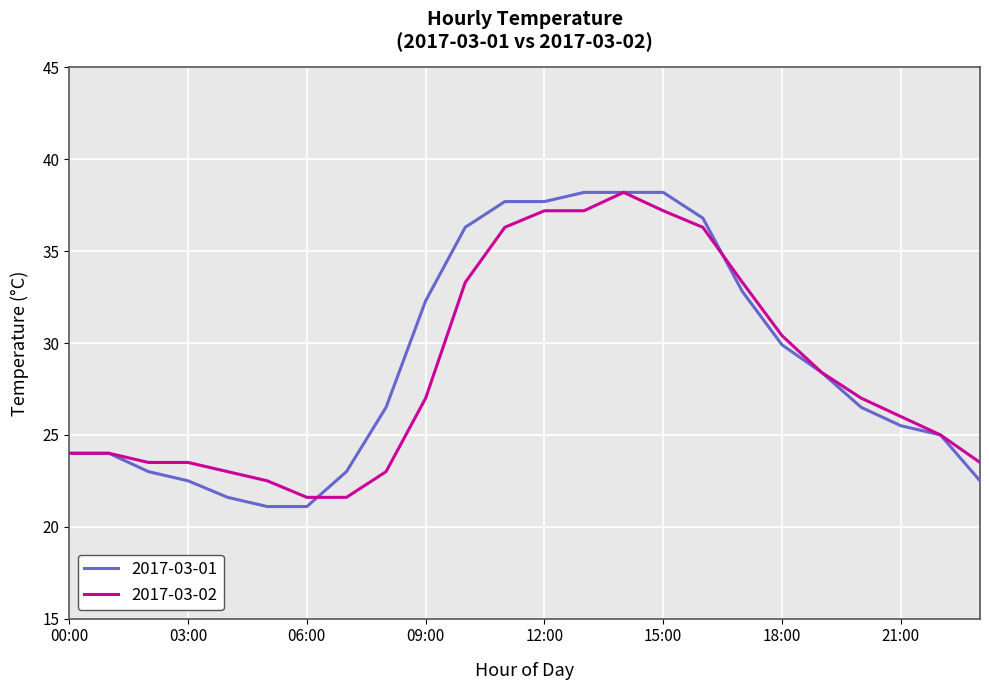

What is the smallest value displayed?

21.1